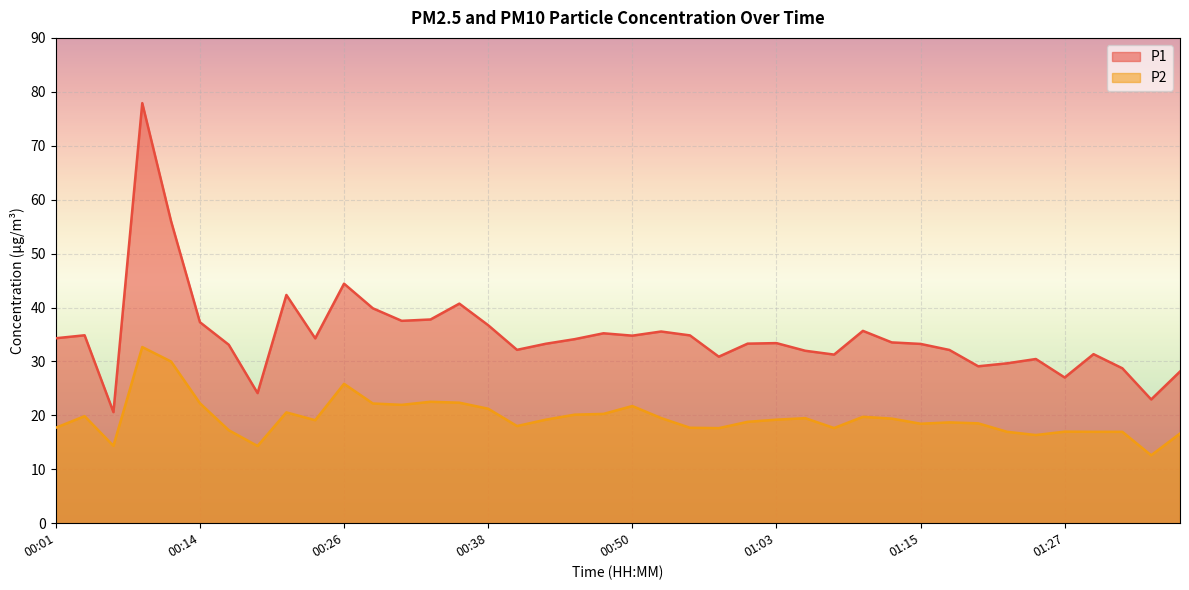

What is the difference between the maximum and minimum values in the P1 series?

57.3